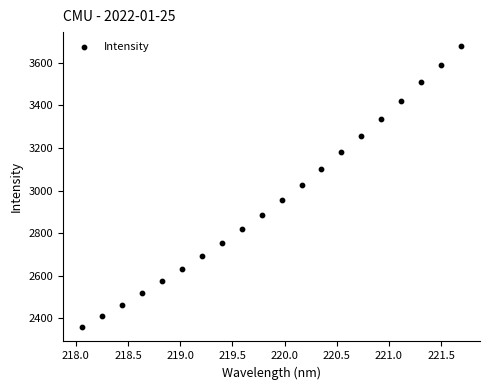

What is the range of Y values (max minus min)?

1321.8